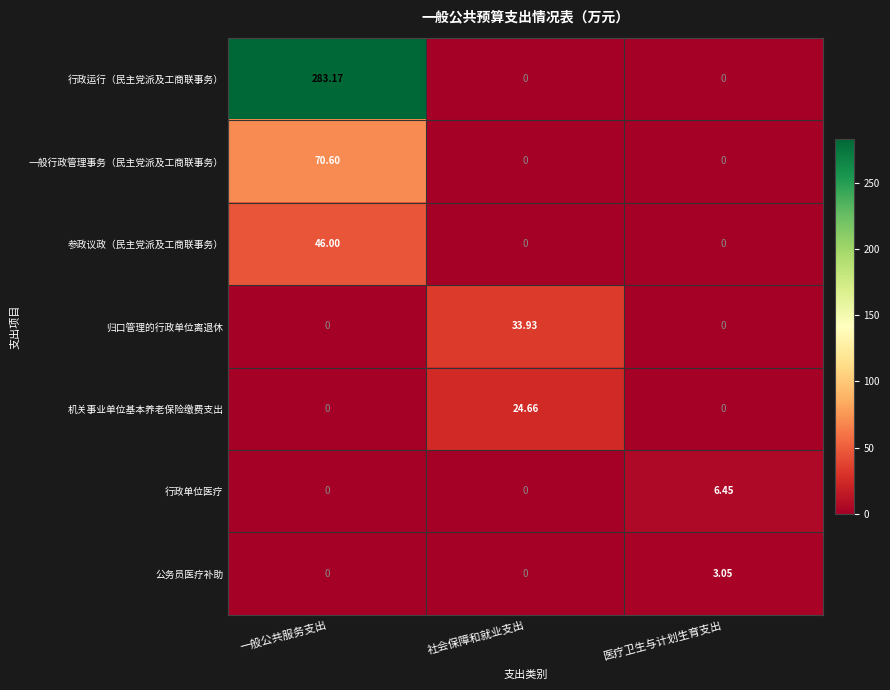

At which label does 行政运行（民主党派及工商联事务） reach its peak?

一般公共服务支出